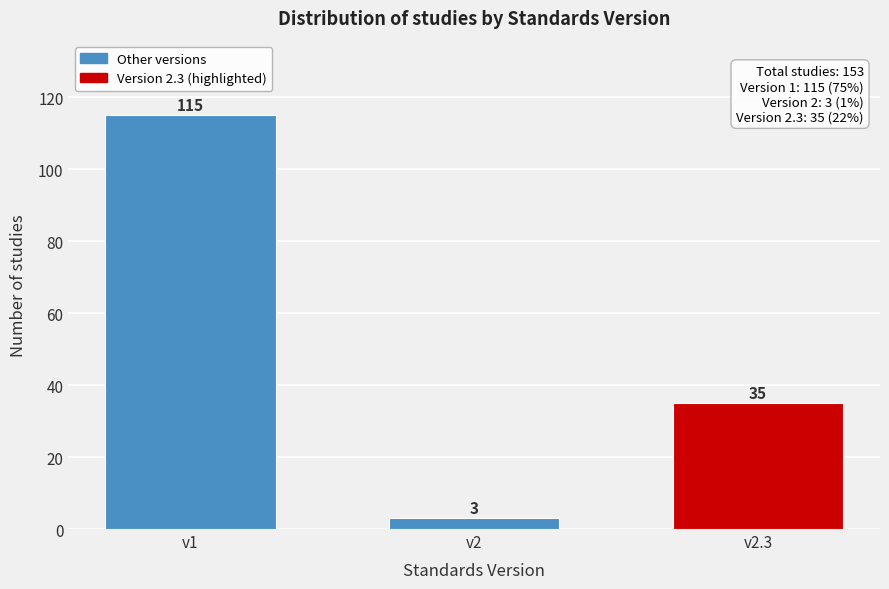

Reading right to left, extract all data points from this chart.

v2.3=35	v2=3	v1=115